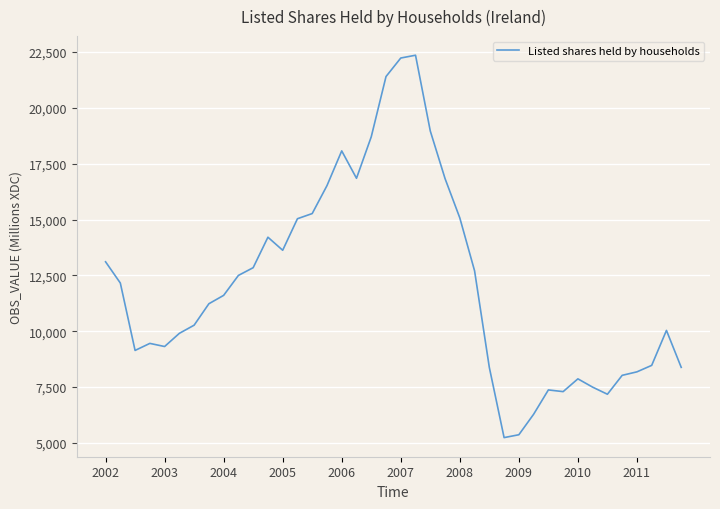

What is the minimum value shown in the chart?

5242